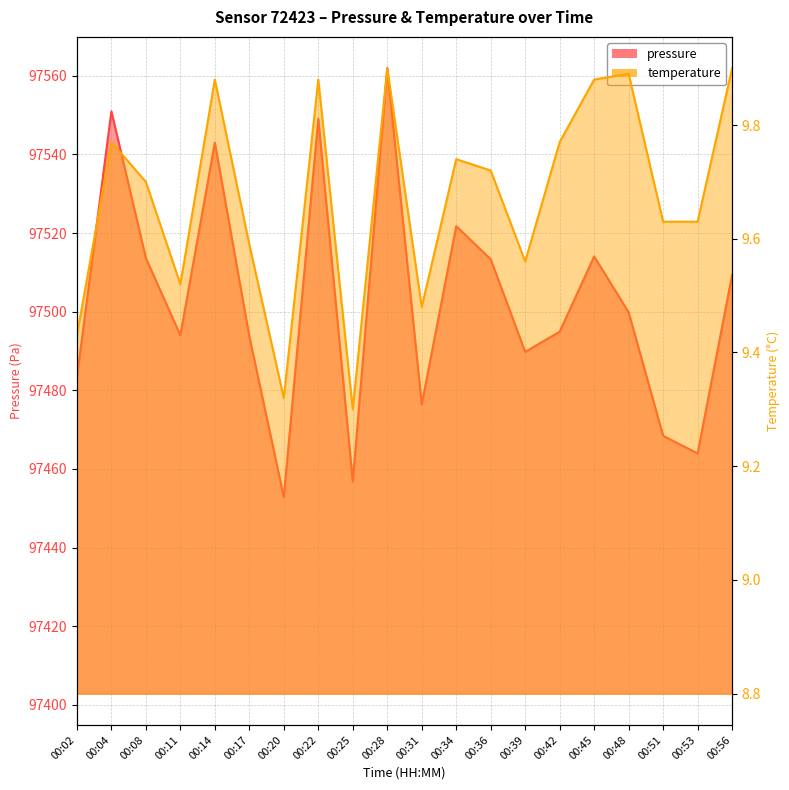

At which label does pressure first exceed 97499?

00:04